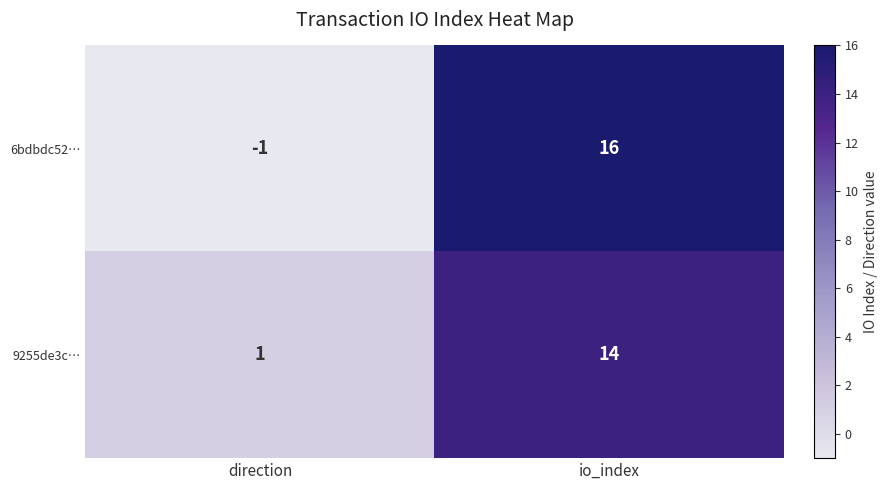

Is the value of 6bdbdc52… at io_index greater than the value of 9255de3c… at direction?

Yes